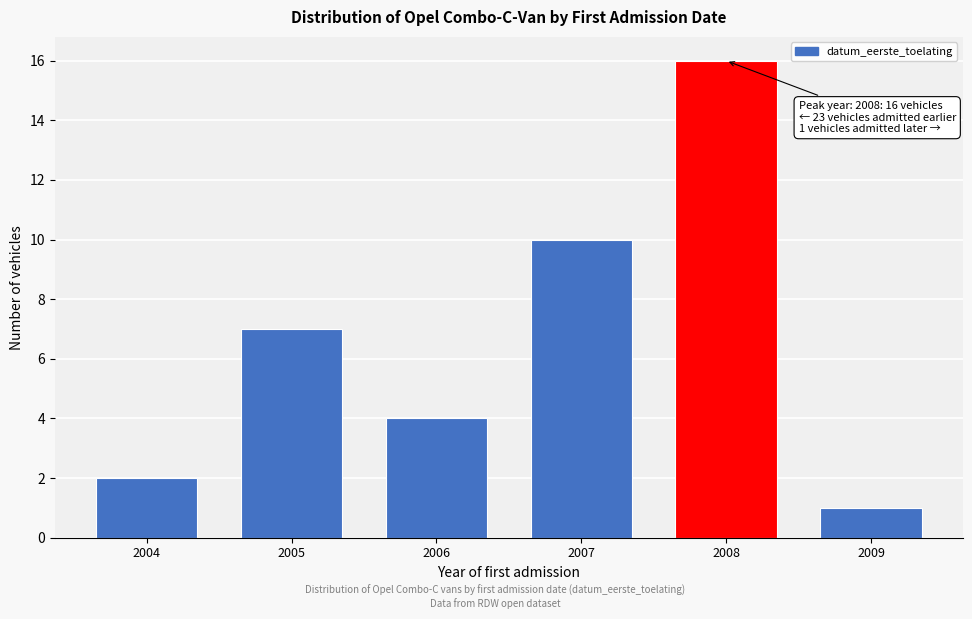

Reading left to right, extract all data points from this chart.

2004=2	2005=7	2006=4	2007=10	2008=16	2009=1